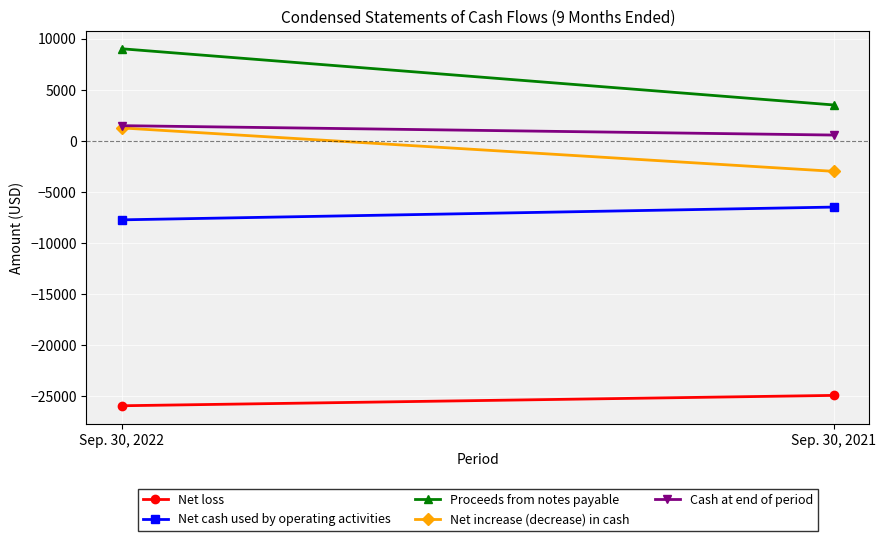

Count the number of categories in the chart.

2